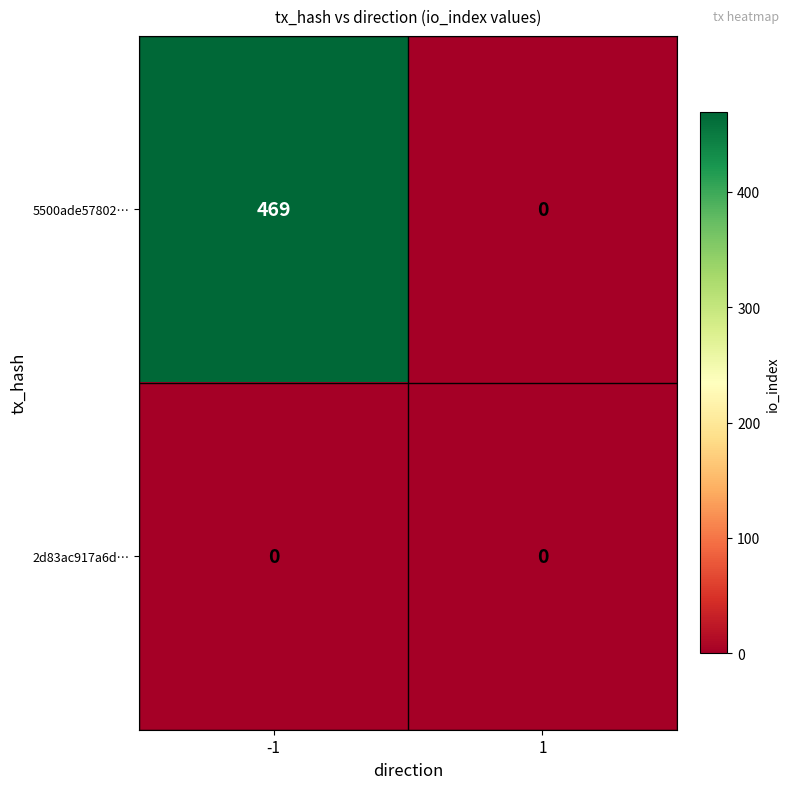

Rank the series at -1 from lowest to highest value.

2d83ac917a6d…, 5500ade57802…